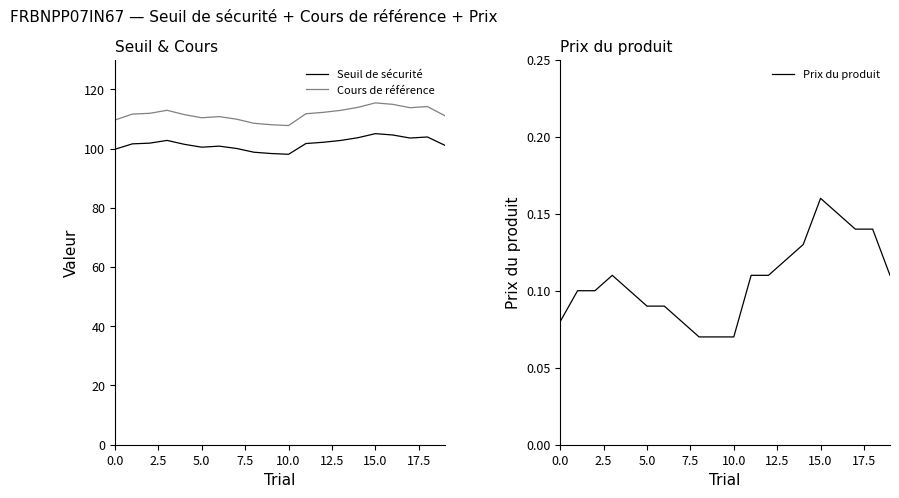

List the series in order of their peak value, highest first.

Cours de référence, Seuil de sécurité, Prix du produit